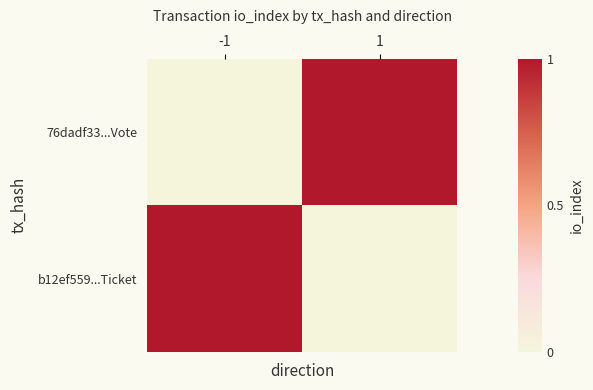

What is the difference between the highest and lowest values at 1?

1